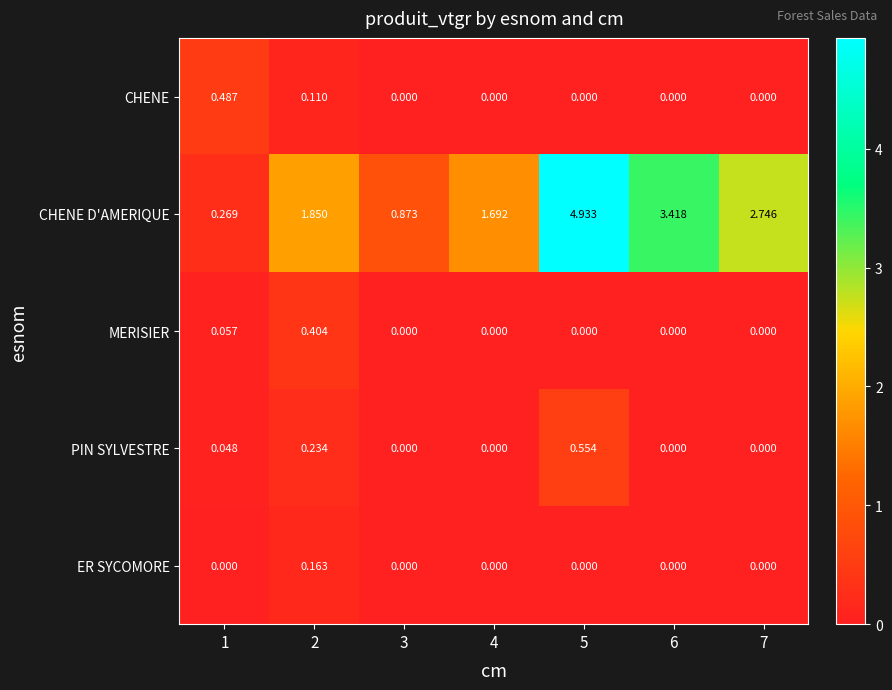

List the series in order of their peak value, highest first.

CHENE D'AMERIQUE, PIN SYLVESTRE, CHENE, MERISIER, ER SYCOMORE